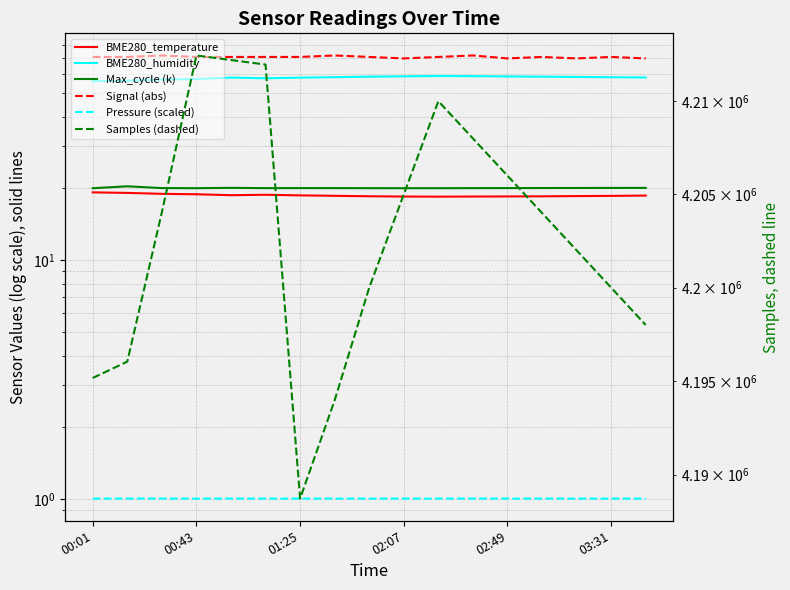

True or false: Samples (dashed) and Signal (abs) intersect in this chart.

False